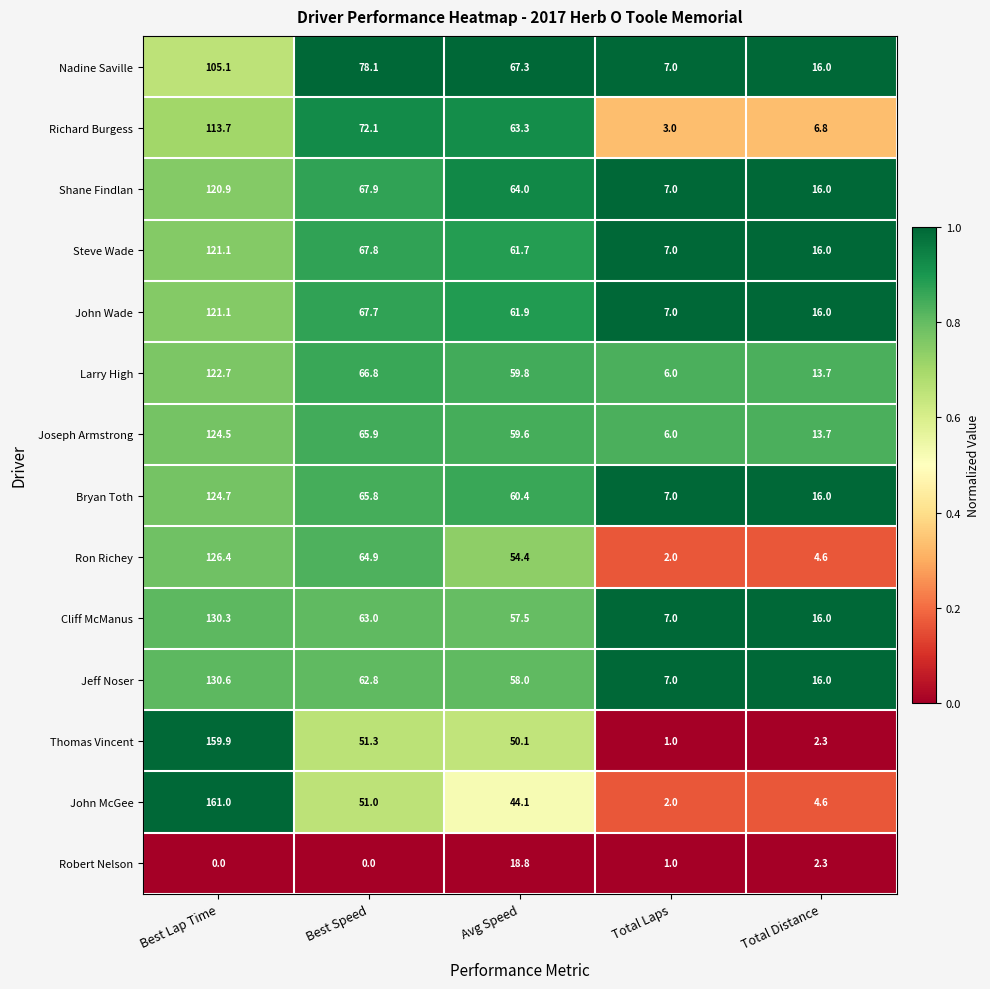

At how many categories does at least one series exceed 60?

3